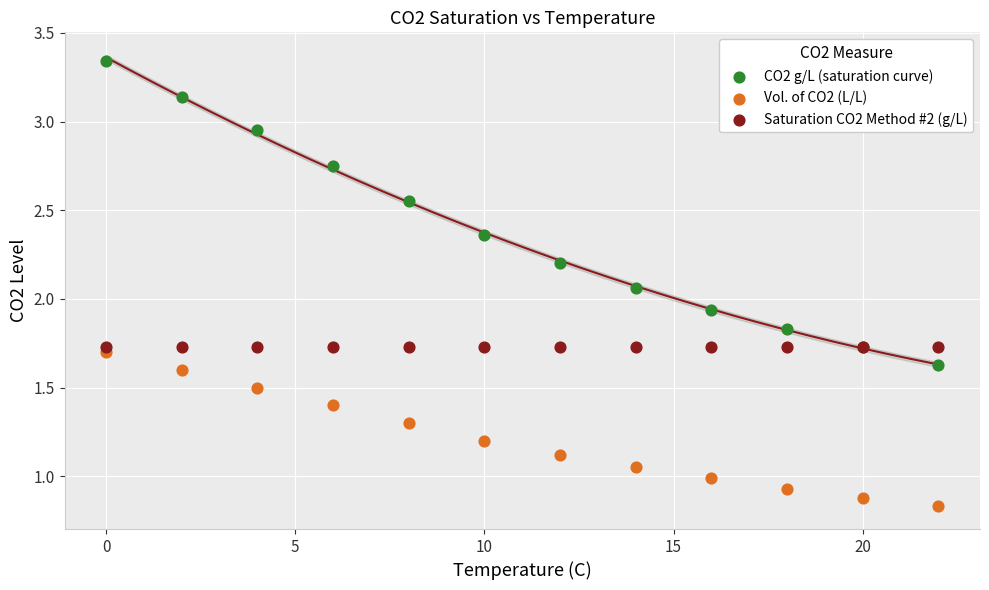

What are all the series names shown in the legend?

CO2 g/L (saturation curve), Vol. of CO2 (L/L), Saturation CO2 Method #2 (g/L)